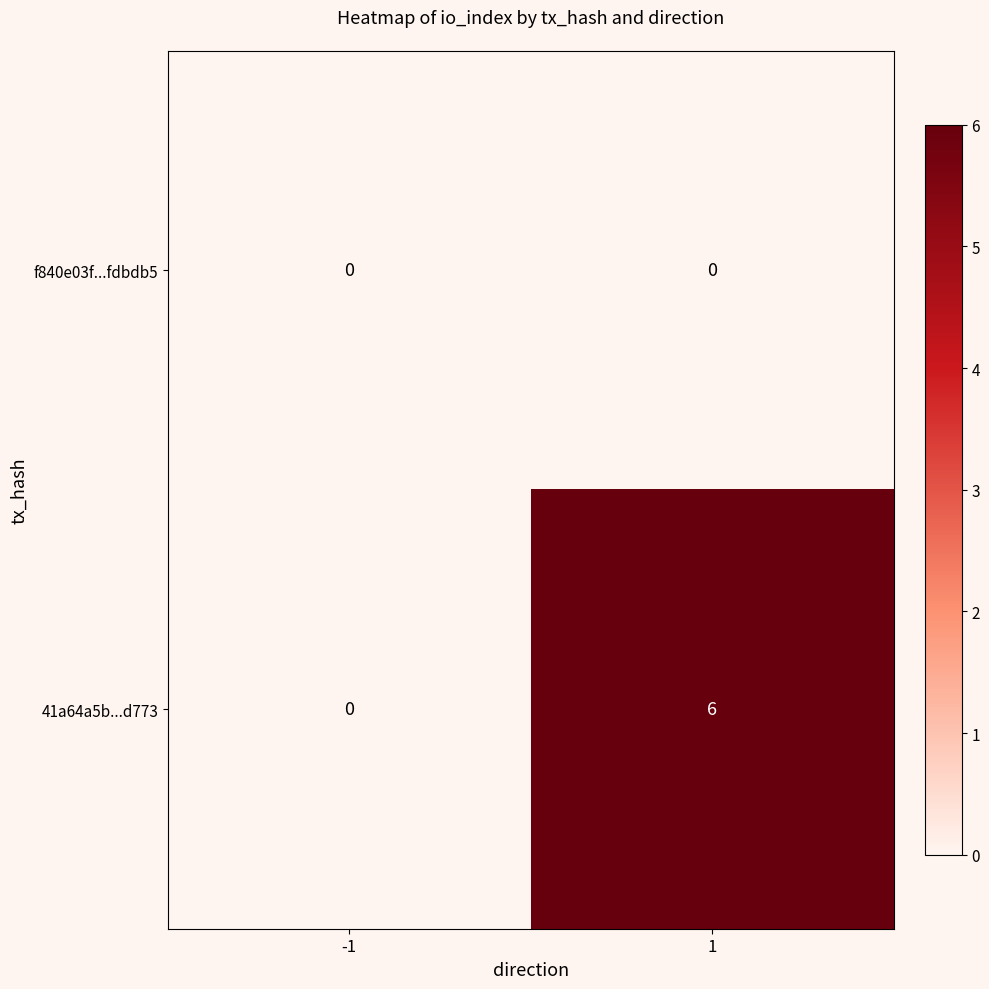

Is the value of f840e03f...fdbdb5 at -1 greater than the value of 41a64a5b...d773 at 1?

No